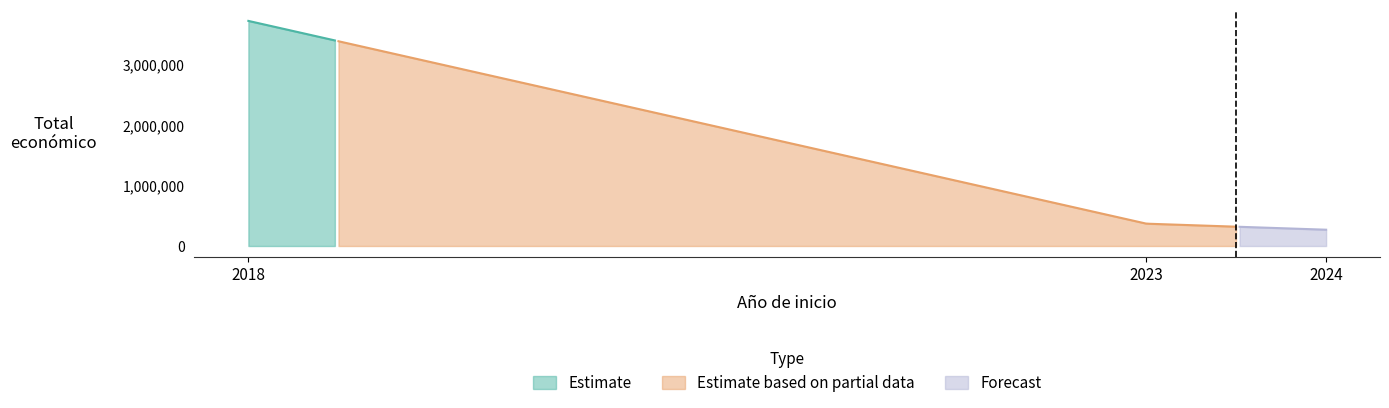

What is the highest value of the Estimate series?

3728998.0